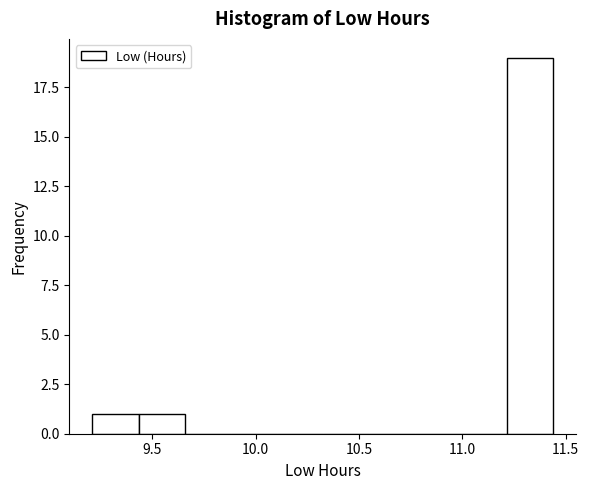

What is the height of the bar covering 11.20 to 11.45 on the x-axis? Neither the bar edges nor the heights are printed on the chart, so give them approximately, as read against the axes.

19